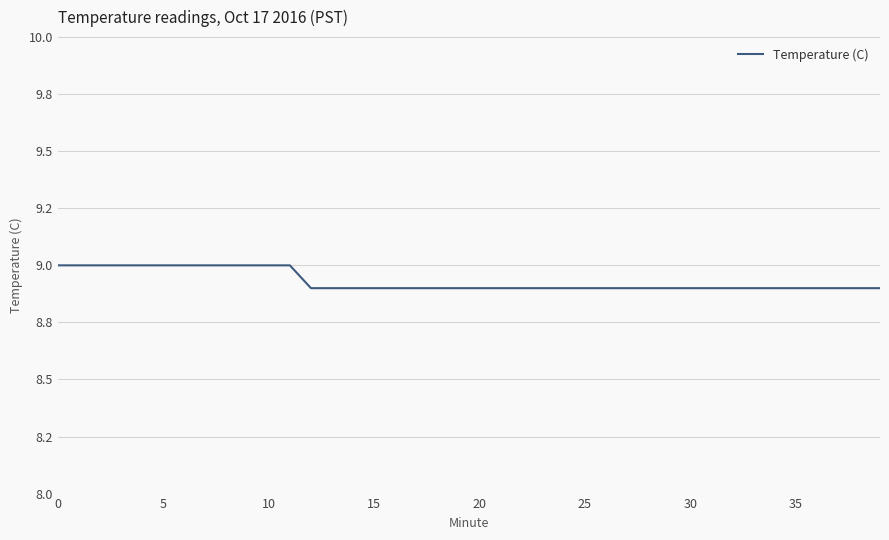

Is this an area chart (filled region under the line)?

No